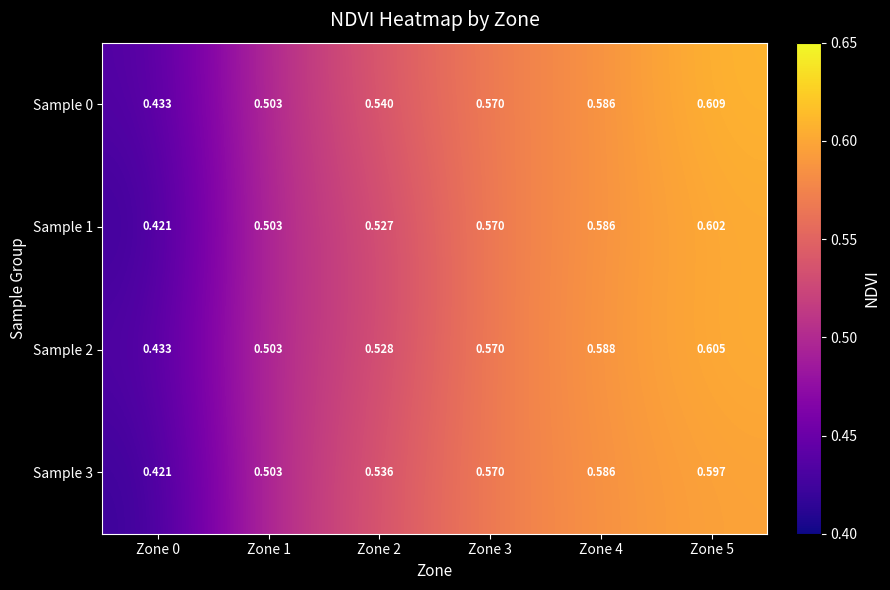

Is the value of Sample 3 at Zone 4 greater than the value of Sample 0 at Zone 1?

Yes